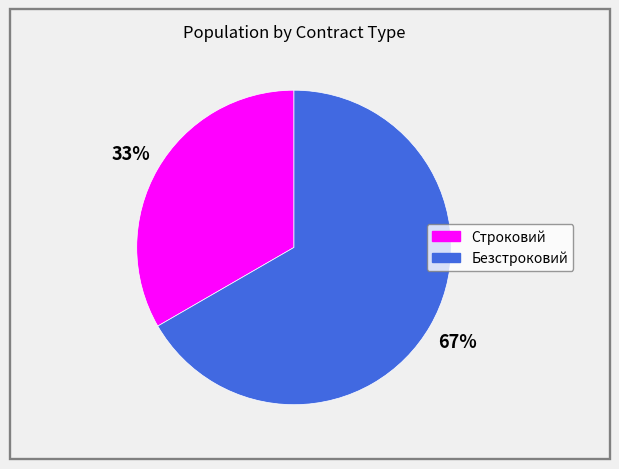

Do Строковий and Безстроковий together represent more than half of the pie?

Yes